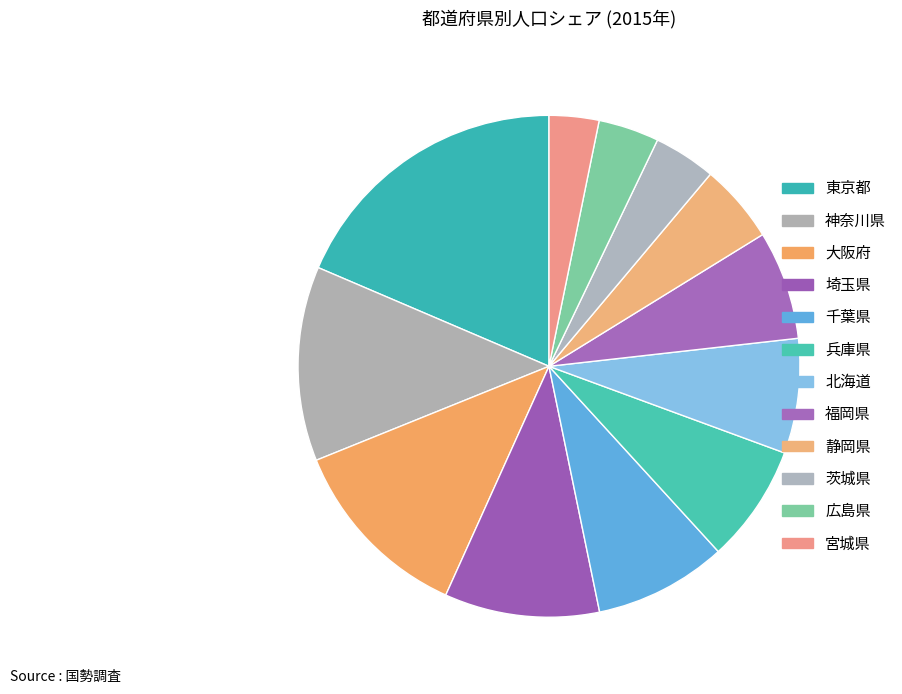

Rank the categories by value from lowest to highest.

宮城県, 広島県, 茨城県, 静岡県, 福岡県, 北海道, 兵庫県, 千葉県, 埼玉県, 大阪府, 神奈川県, 東京都